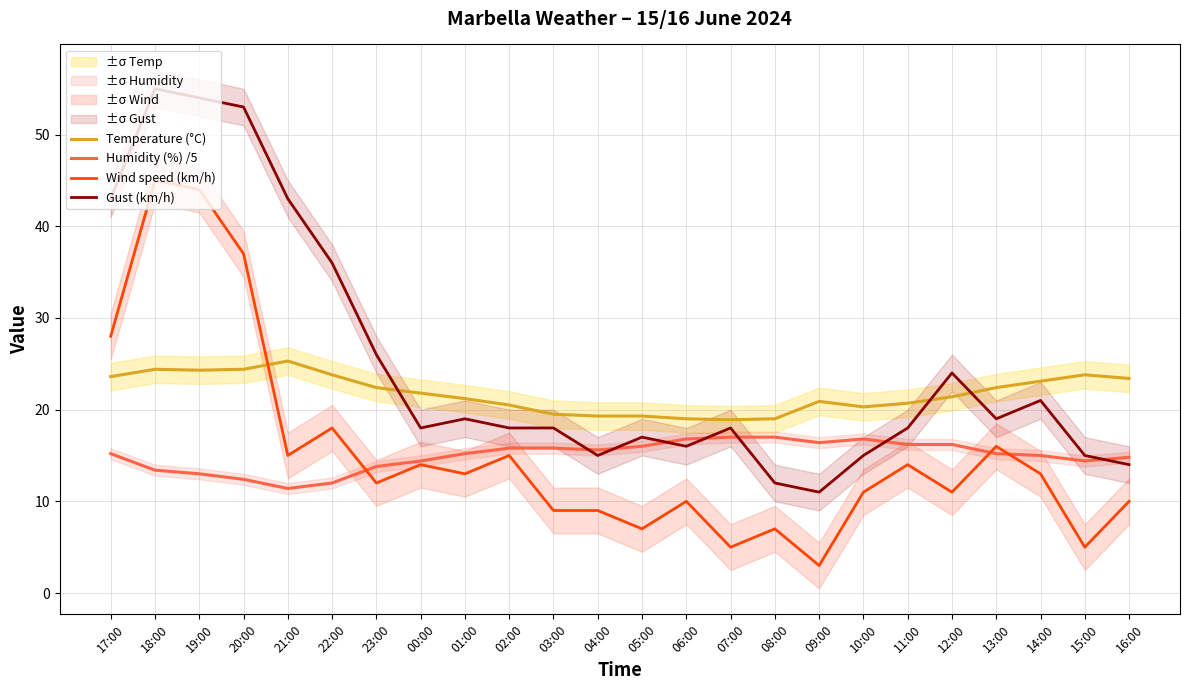

Is it true that Gust (km/h) equals 43.0 at 21:00?

True